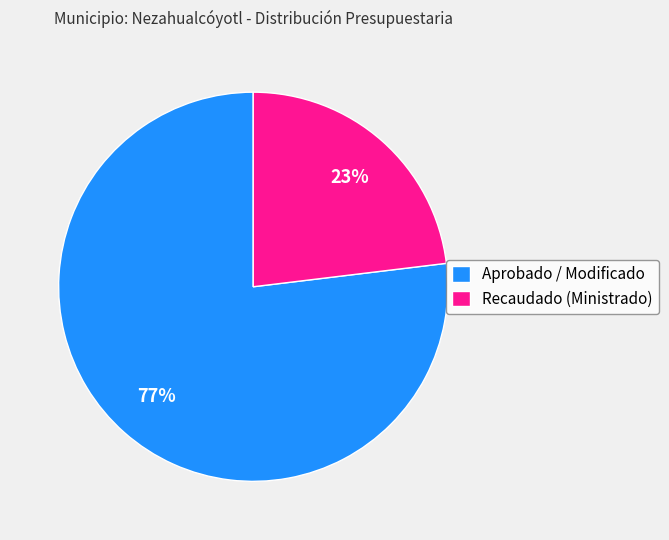

Between Recaudado (Ministrado) and Aprobado / Modificado, which is larger?

Aprobado / Modificado